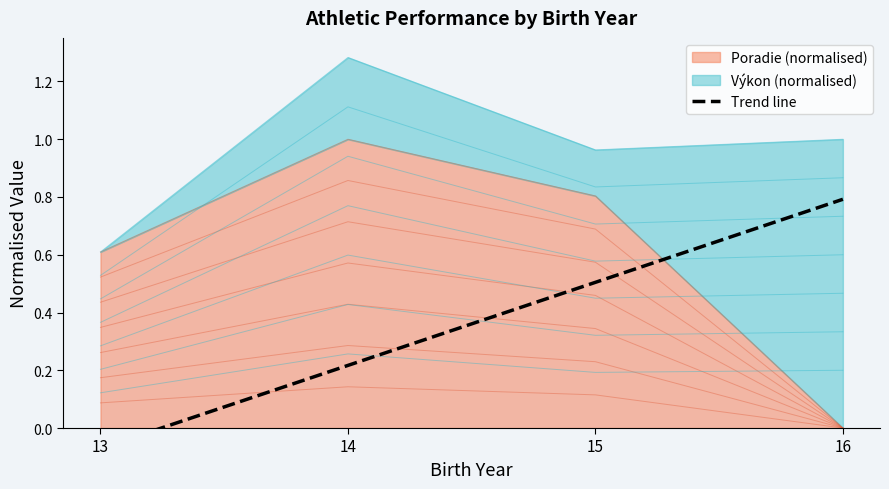

What is the value of the 1st point from the left?

-0.1